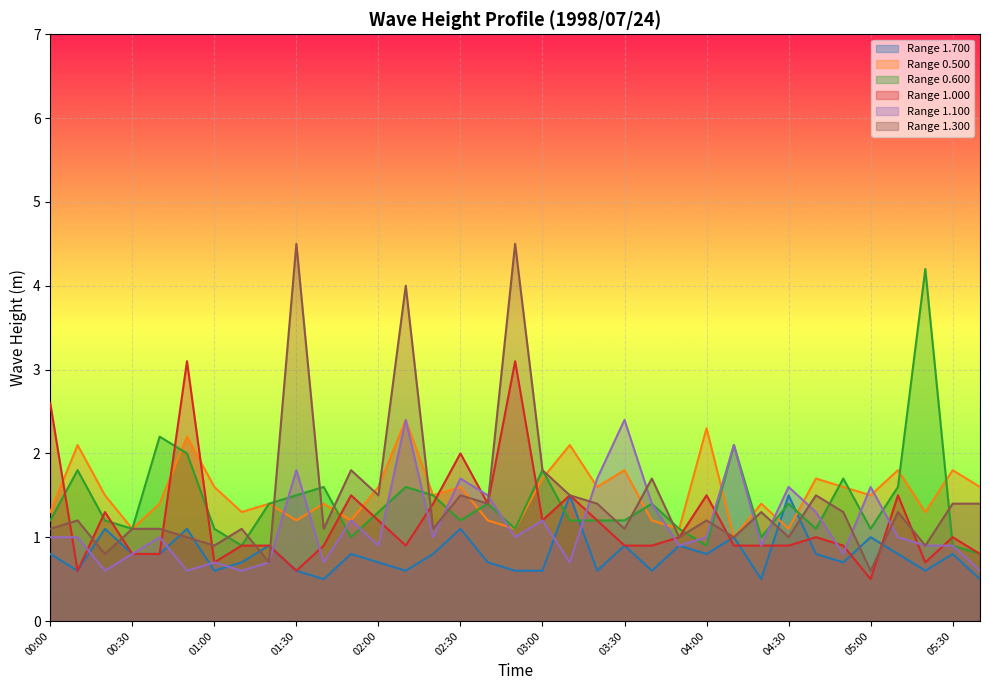

Which category has the highest value in the 1.300 series?

01:30